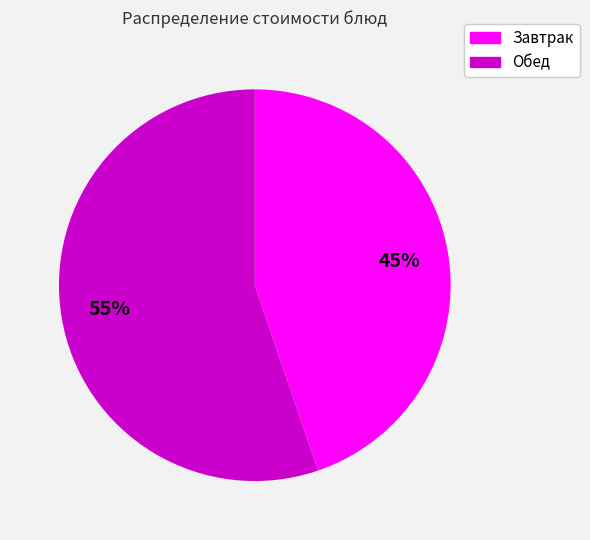

Does any single category account for the majority?

Yes